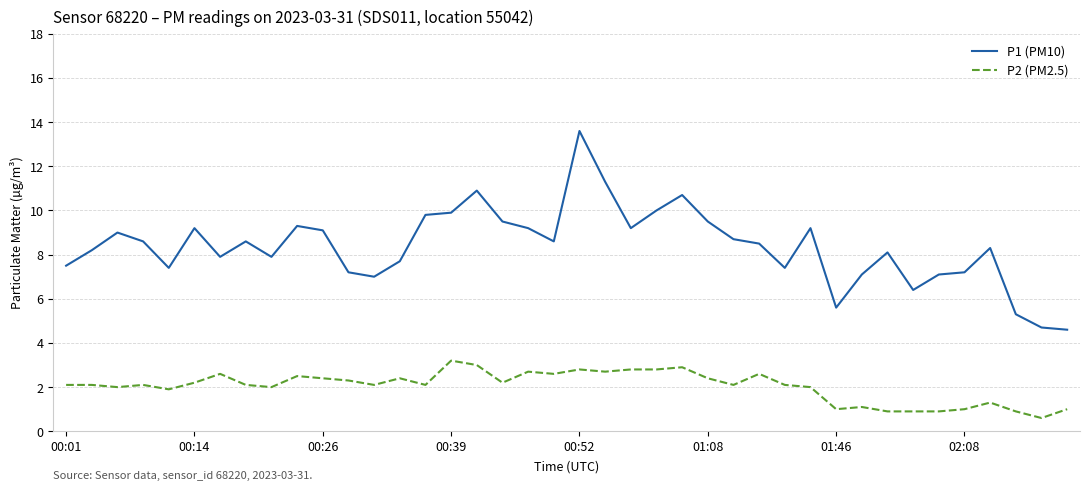

Count the number of categories in the chart.

40